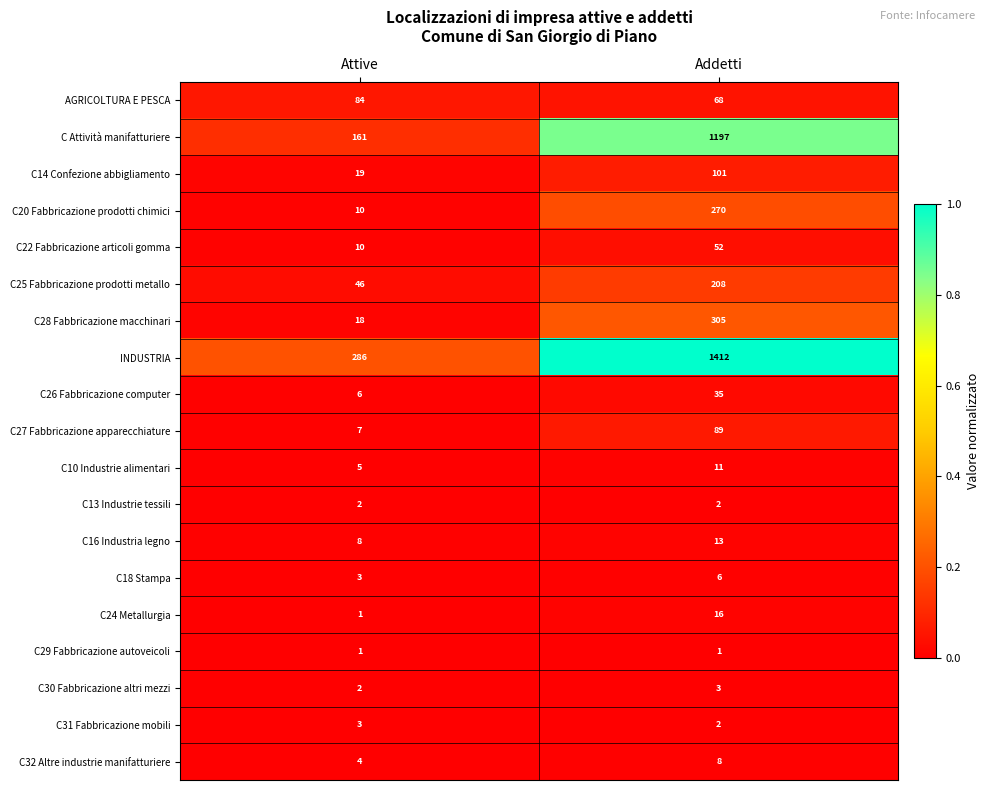

The C24 Metallurgia series shows 1 at Attive. True or false?

True